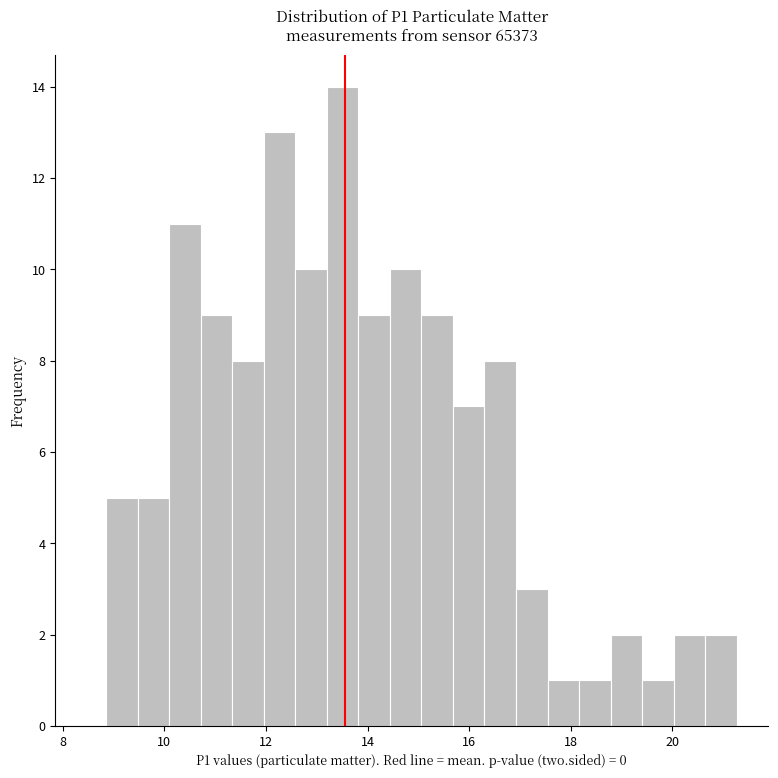

Read against the x-axis, roughly where is the centre of the tallest bar?

13.6